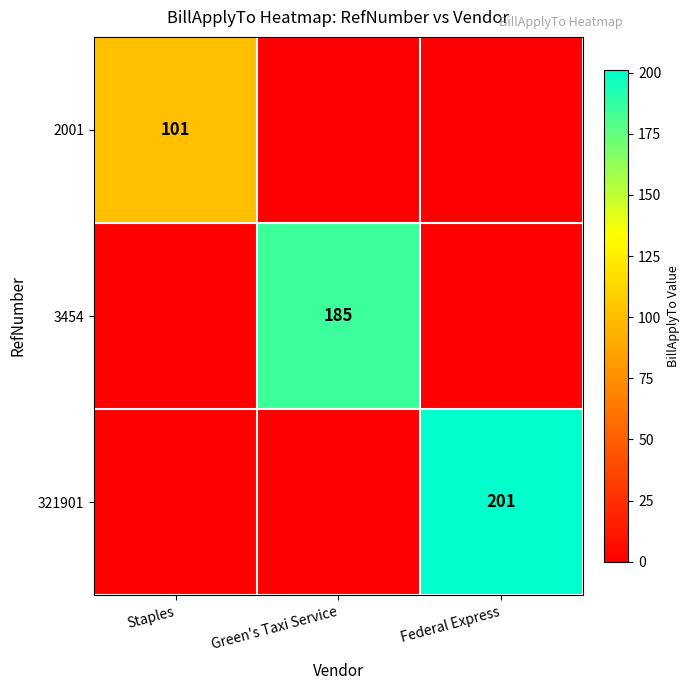

True or false: 321901 has a value of 201 at Federal Express.

True